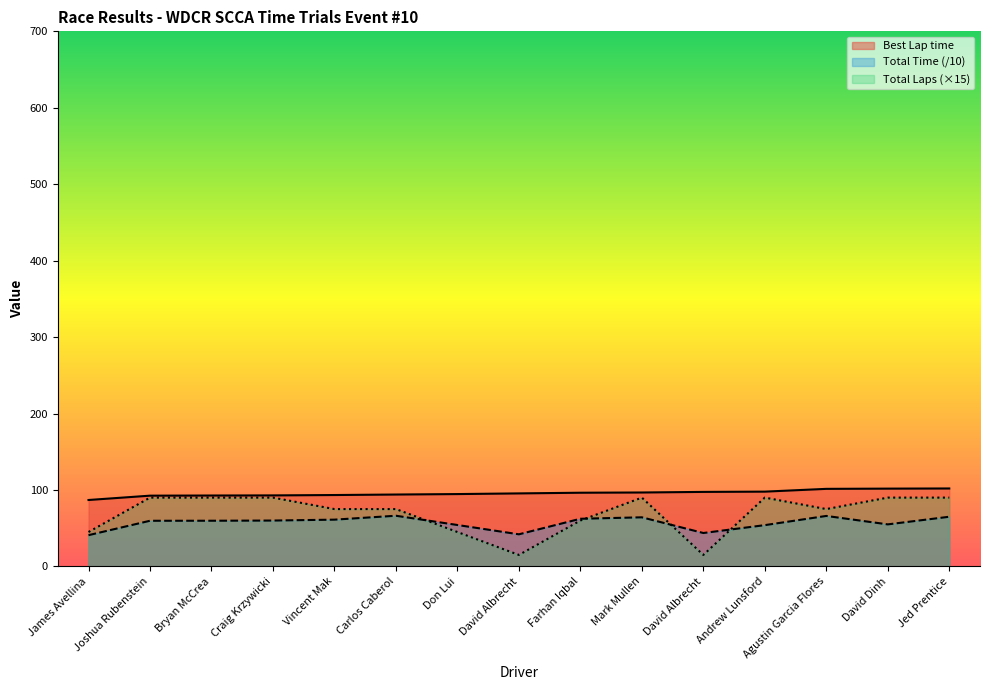

At how many categories does at least one series exceed 55?

15